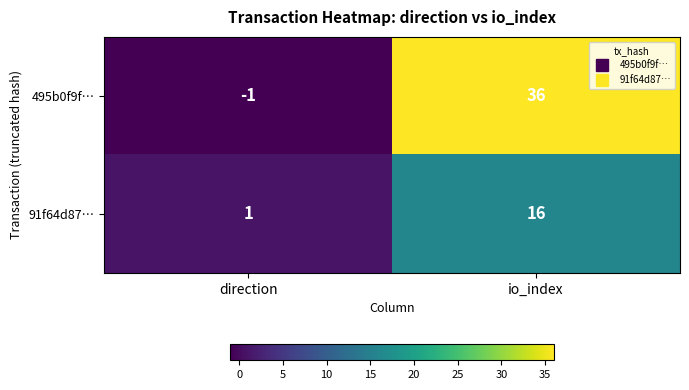

At which category is the sum across all series the highest?

io_index